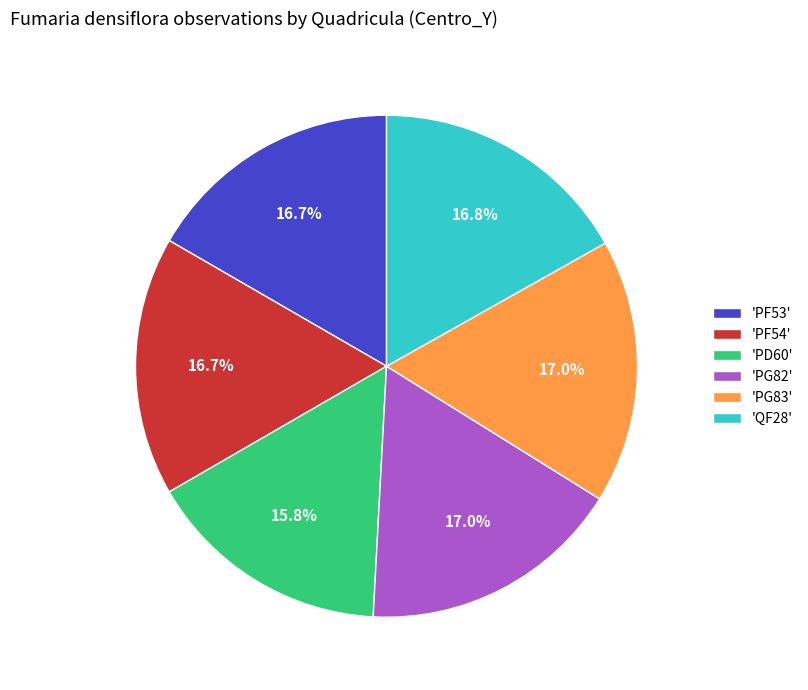

How many slices are in this pie chart?

6